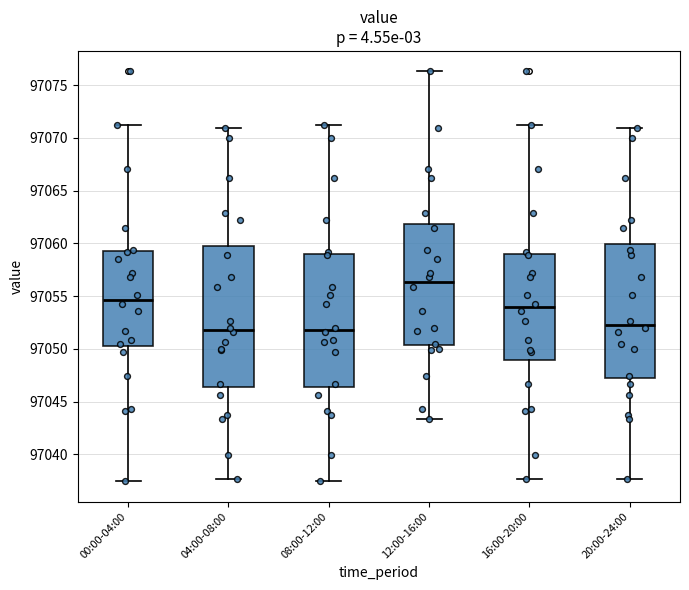

Which box has the highest median line?

12:00-16:00